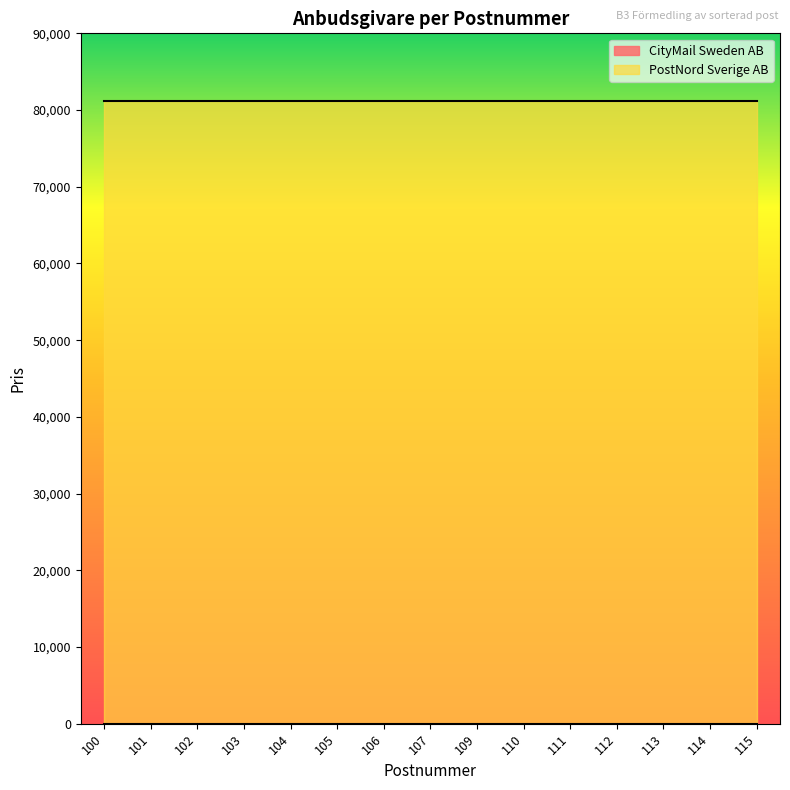

What is the lowest value of the PostNord Sverige AB series?

81234.9